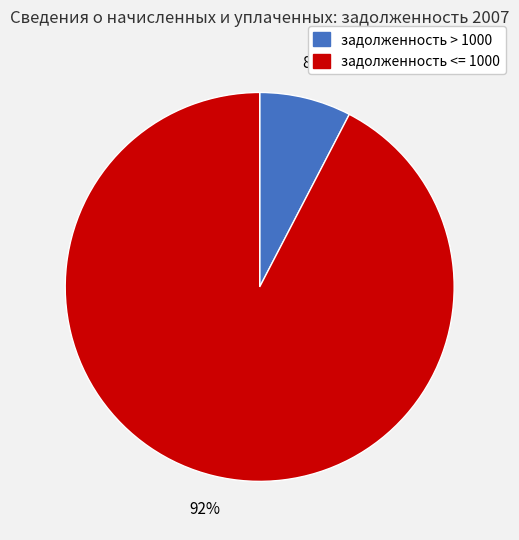

Does any single category account for the majority?

Yes